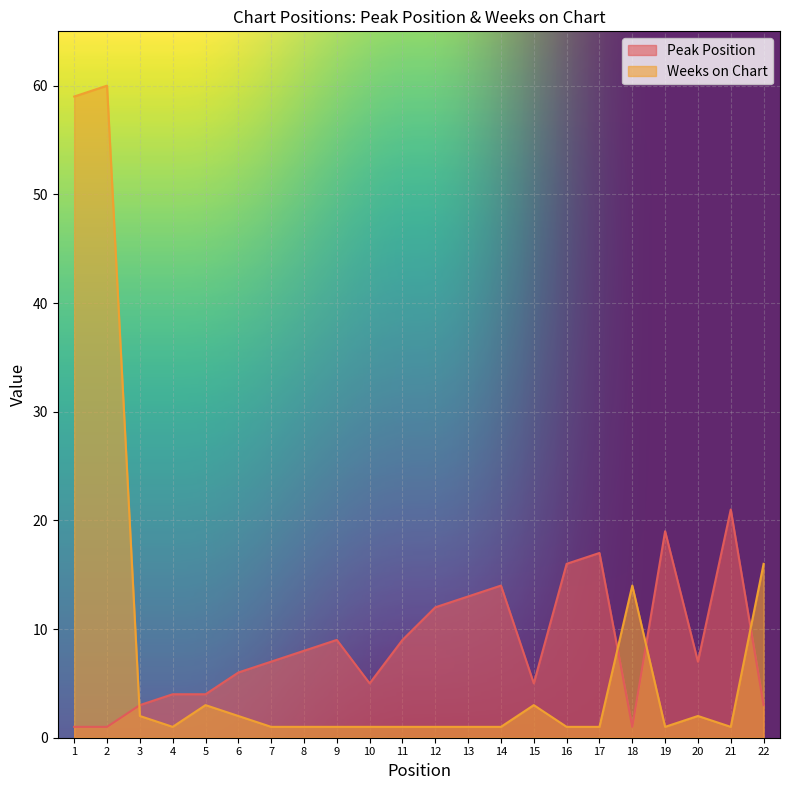

How many distinct data groups are displayed?

2